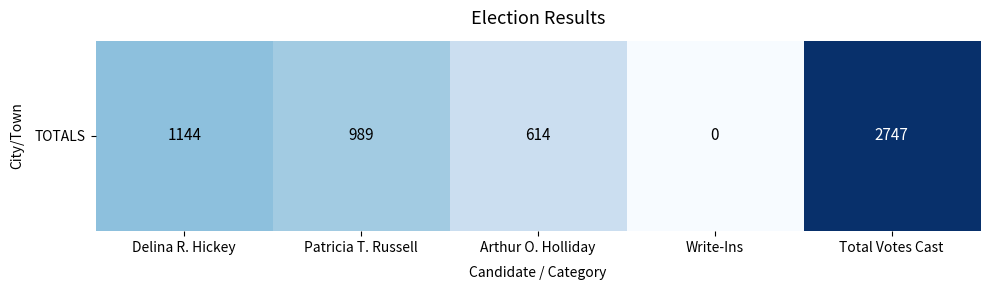

At which label is the value closest to 1373?

Delina R. Hickey